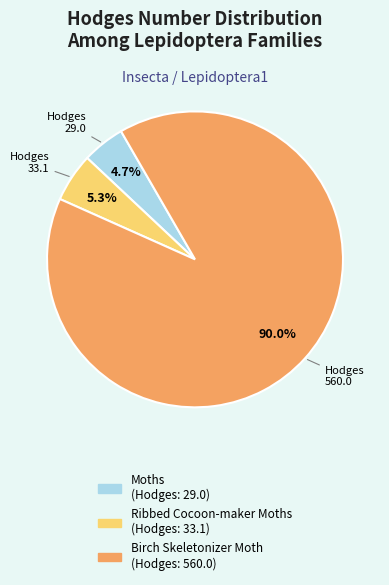

Rank the categories by value from highest to lowest.

Birch Skeletonizer Moth, Ribbed Cocoon-maker Moths, Moths